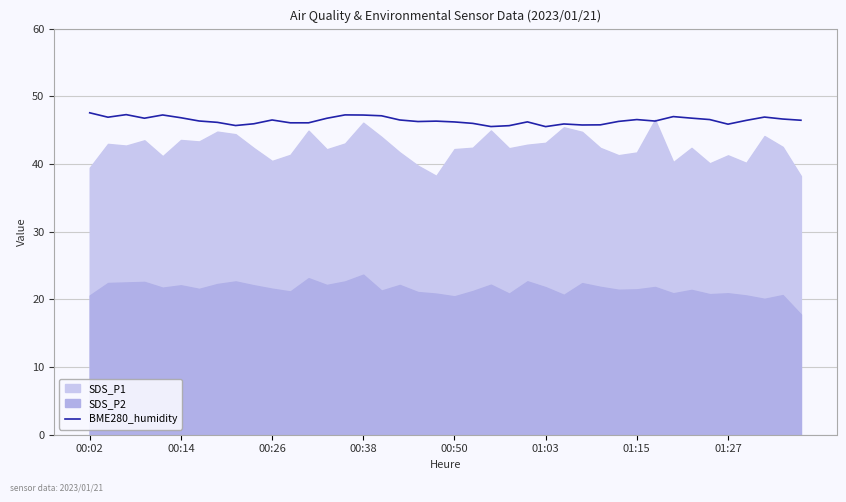

What is the highest value of the BME280_humidity series?

47.6